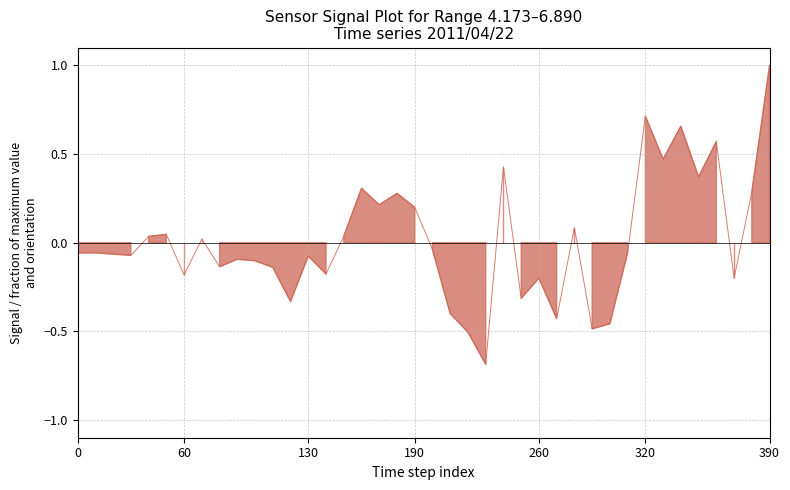

Reading right to left, list all the values displayed in this chart.

1.0	0.3	-0.2	0.6	0.4	0.7	0.5	0.7	-0.1	-0.5	-0.5	0.1	-0.4	-0.2	-0.3	0.4	-0.7	-0.5	-0.4	-0.0	0.2	0.3	0.2	0.3	0.0	-0.2	-0.1	-0.3	-0.1	-0.1	-0.1	-0.1	0.0	-0.2	0.0	0.0	-0.1	-0.1	-0.1	-0.1